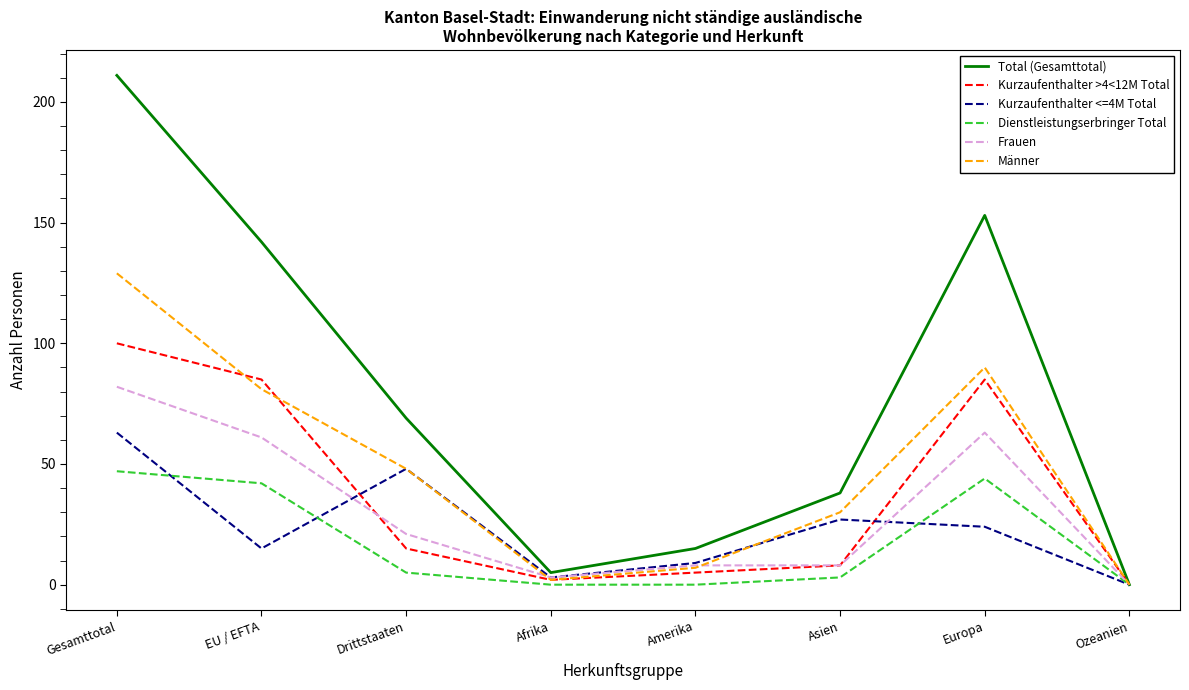

Is the value of Total (Gesamttotal) at Gesamttotal greater than the value of Dienstleistungserbringer Total at Asien?

Yes